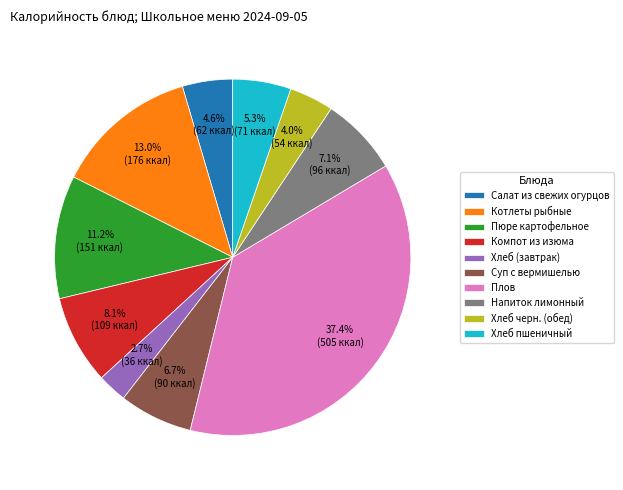

Is Суп с вермишелью the majority of the pie?

No